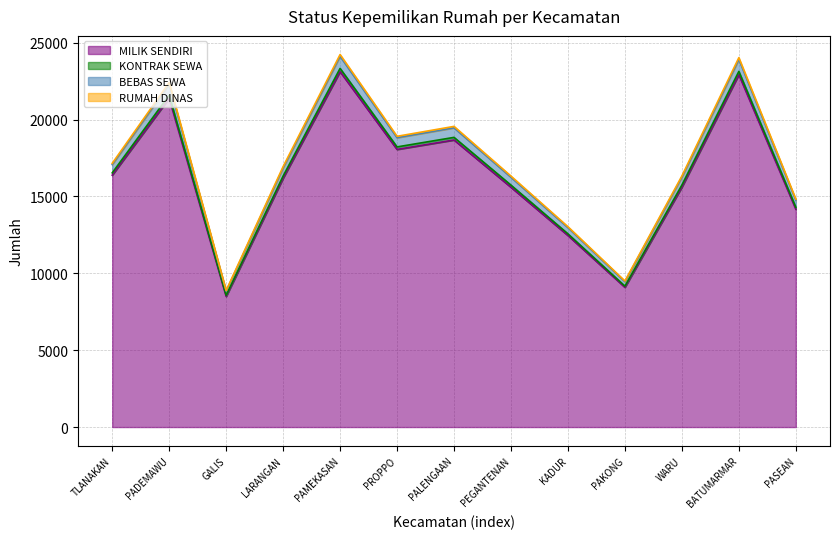

At how many categories does at least one series exceed 16080?

9